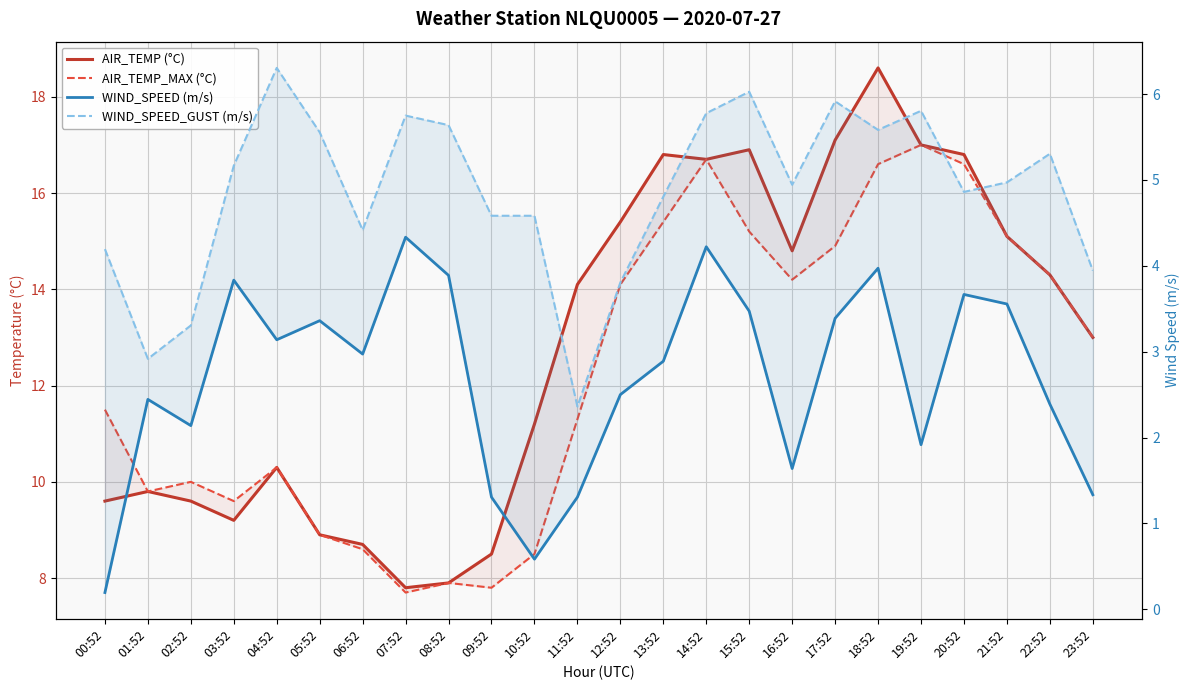

Count the number of categories in the chart.

24